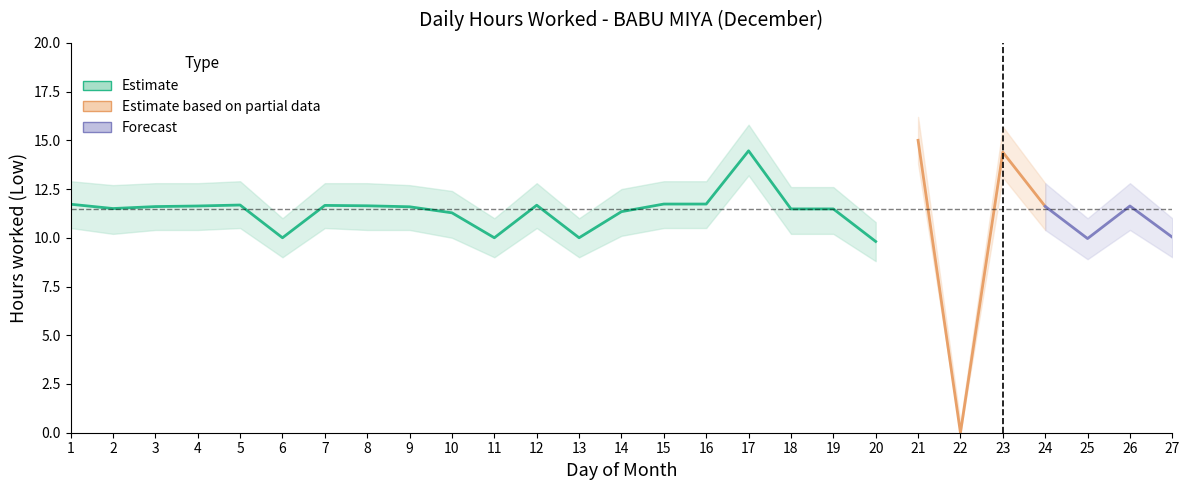

Reading left to right, transcribe all the data shown in this chart.

1=11.7	2=11.5	3=11.6	4=11.6	5=11.7	6=10.0	7=11.7	8=11.6	9=11.6	10=11.3	11=10.0	12=11.7	13=10.0	14=11.3	15=11.7	16=11.7	17=14.5	18=11.5	19=11.5	20=9.8	21=15.0	22=0.0	23=14.4	24=11.6	25=10.0	26=11.6	27=10.0